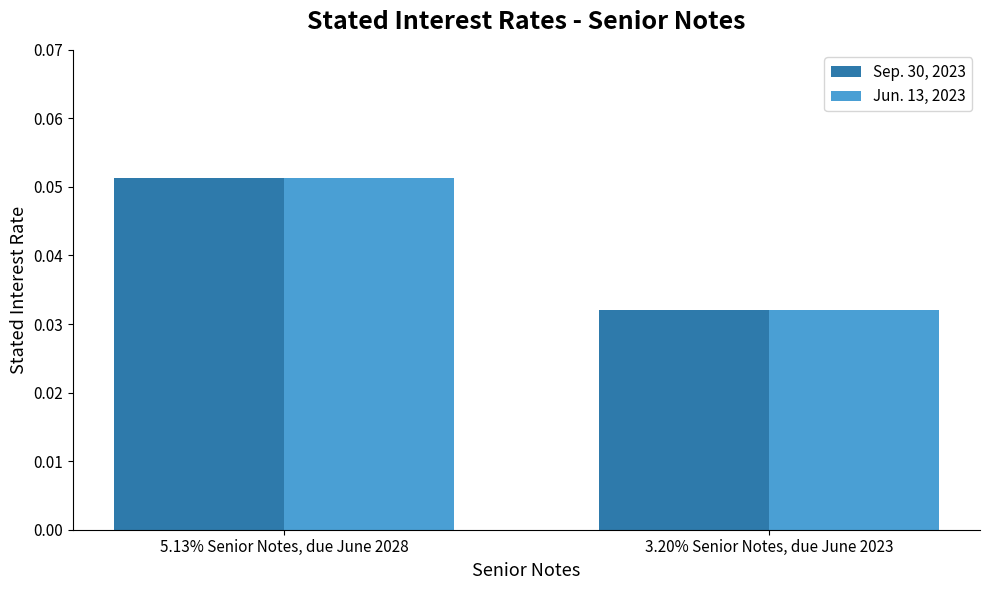

Are the bars grouped side by side (vs. stacked)?

Yes